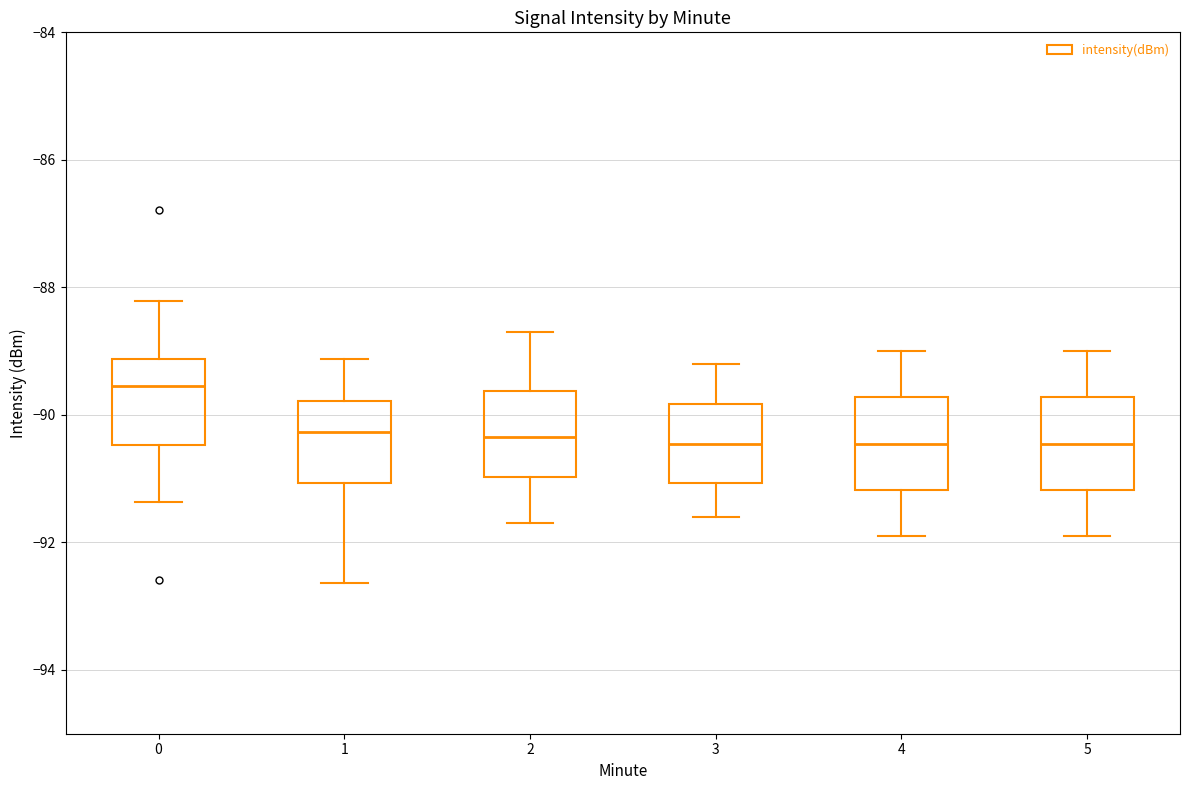

Reading left to right, transcribe this box plot: for each box, give where its median line is, the range the box spans, and where its two whiskers end, as read against the y-axis. The values are not printed on the chart, so give them approximately, as read against the axis.

0: median -89.6, box -90.4 to -89.2, whiskers -91.4 to -88.2
1: median -90.2, box -91.0 to -89.8, whiskers -92.6 to -89.2
2: median -90.4, box -91.0 to -89.6, whiskers -91.6 to -88.6
3: median -90.4, box -91.0 to -89.8, whiskers -91.6 to -89.2
4: median -90.4, box -91.2 to -89.8, whiskers -91.8 to -89.0
5: median -90.4, box -91.2 to -89.8, whiskers -91.8 to -89.0